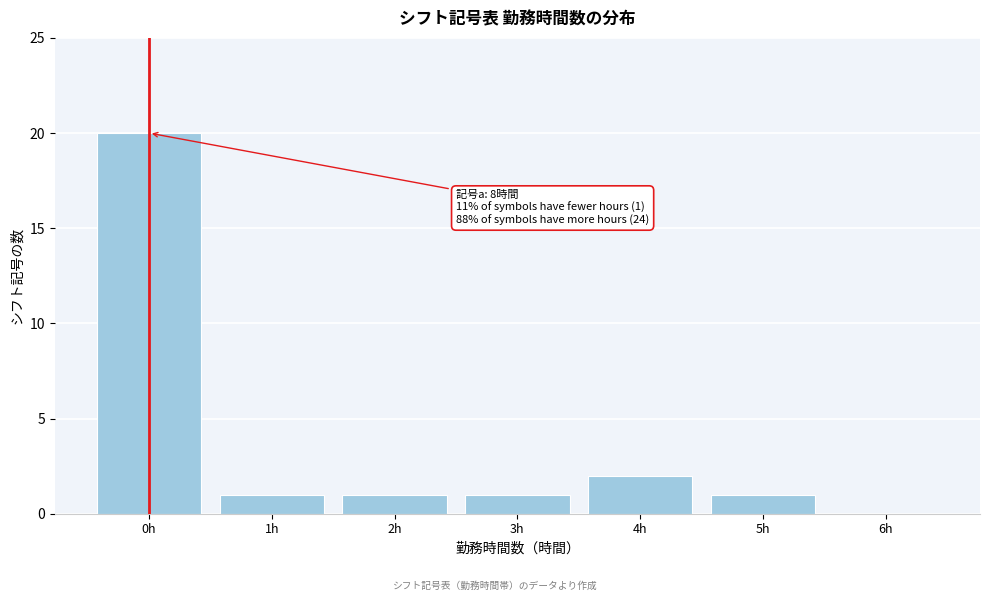

Over which range of the x-axis is the bar tallest?

-0.5 to 0.5